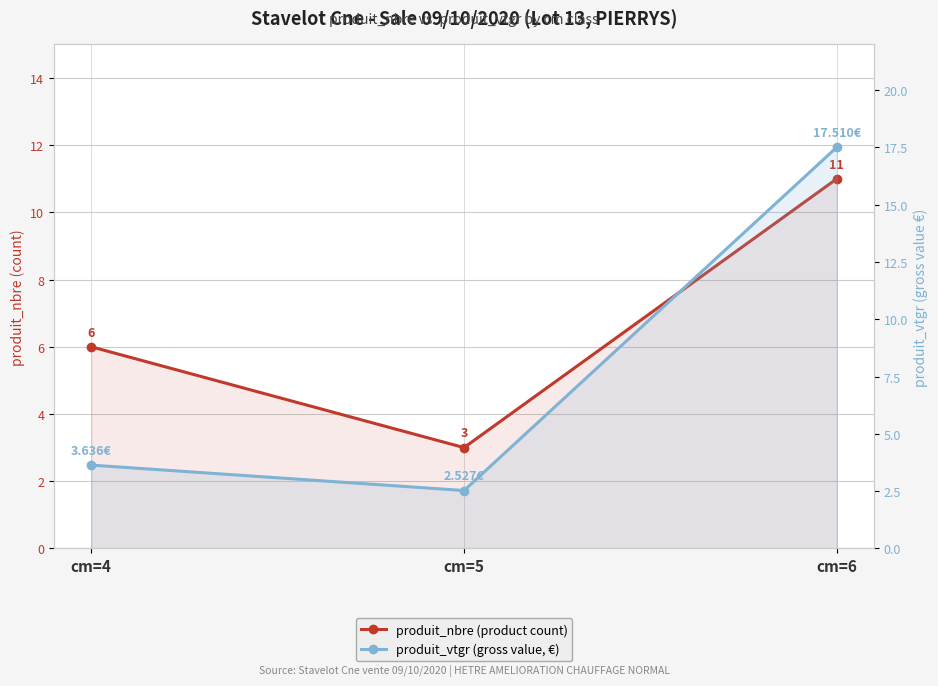

Reading left to right, transcribe all the data shown in this chart.

produit_nbre (product count): 6.0	3.0	11.0
produit_vtgr (gross value, €): 3.6	2.5	17.5